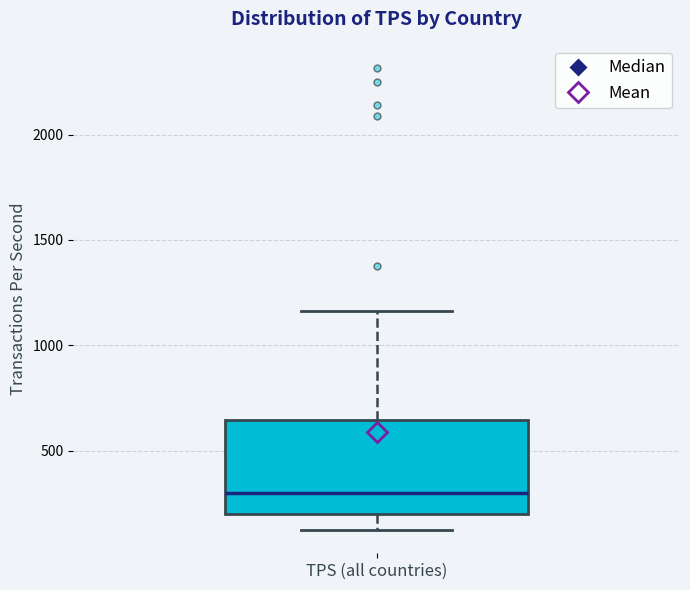

Where is the lower edge of the box for TPS (all countries) on the y-axis? The values are not printed on the chart, so give them approximately, as read against the axis.

200